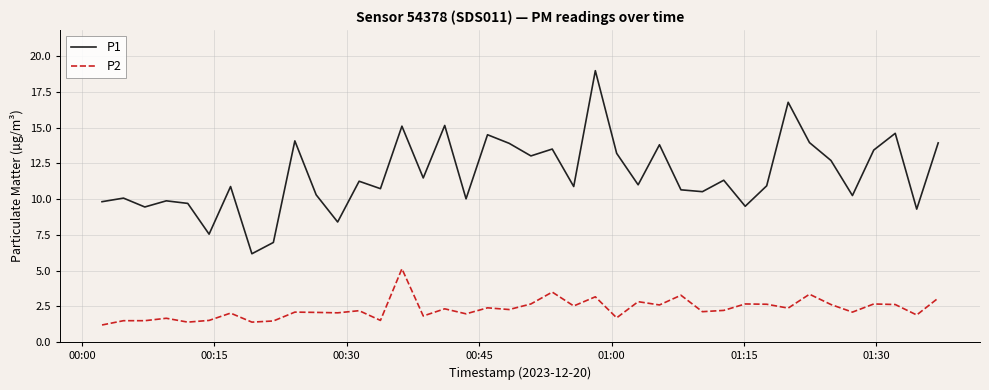

List the series in order of their peak value, highest first.

P1, P2